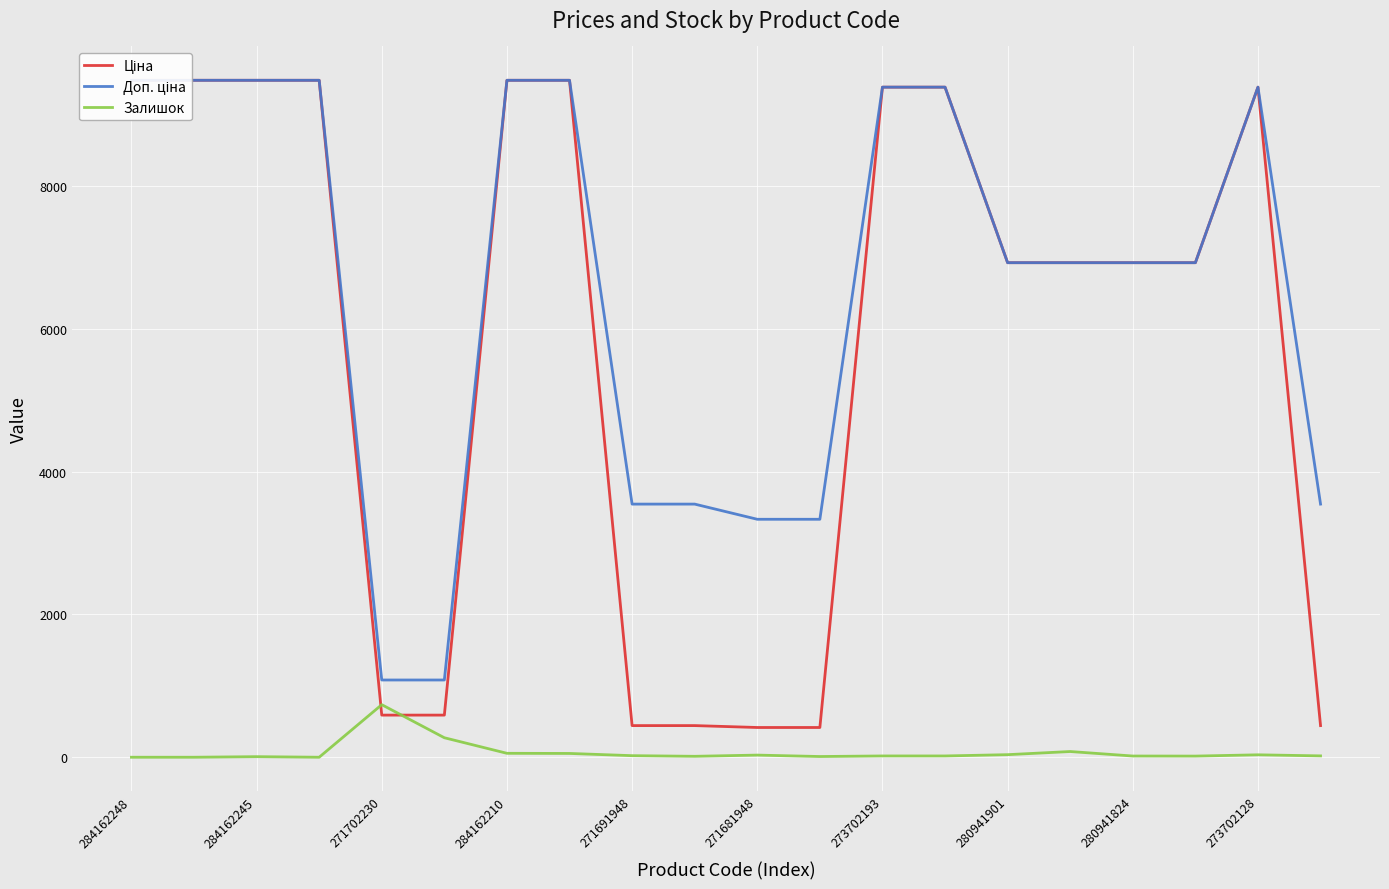

What is the maximum value for Залишок?

736